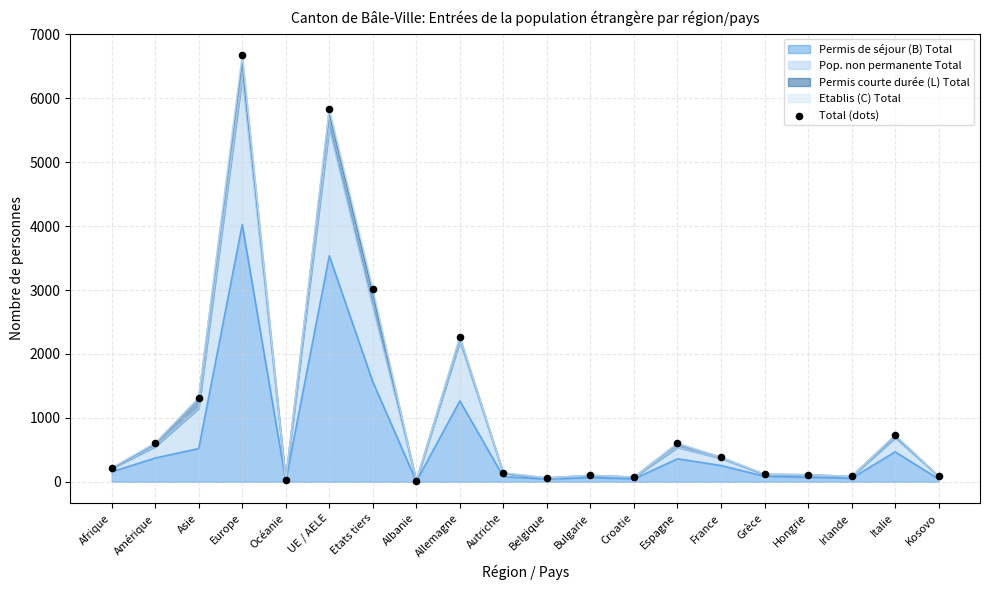

What is the ratio of the value at Italie to the value at Océanie?

28.1